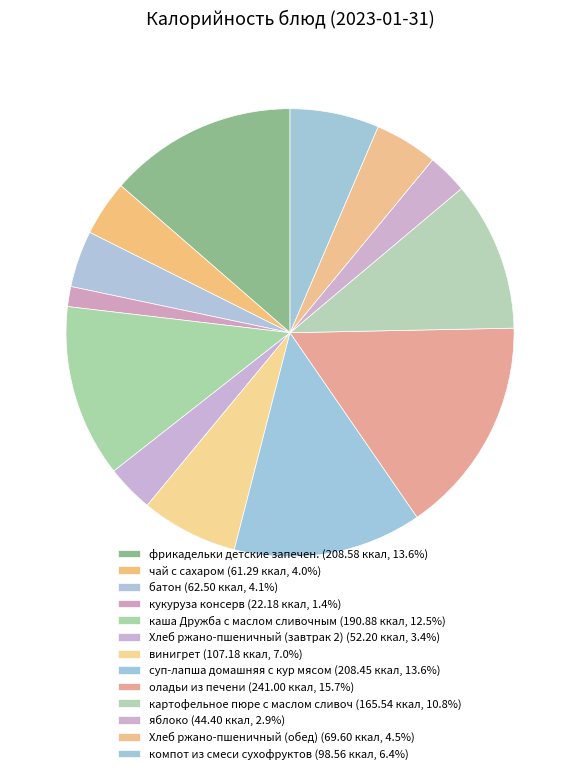

Rank the categories by value from highest to lowest.

оладьи из печени, фрикадельки детские запечен., суп-лапша домашняя с кур мясом, каша Дружба с маслом сливочным, картофельное пюре с маслом сливоч, винигрет, компот из смеси сухофруктов, Хлеб ржано-пшеничный (обед), батон, чай с сахаром, Хлеб ржано-пшеничный (завтрак 2), яблоко, кукуруза консерв